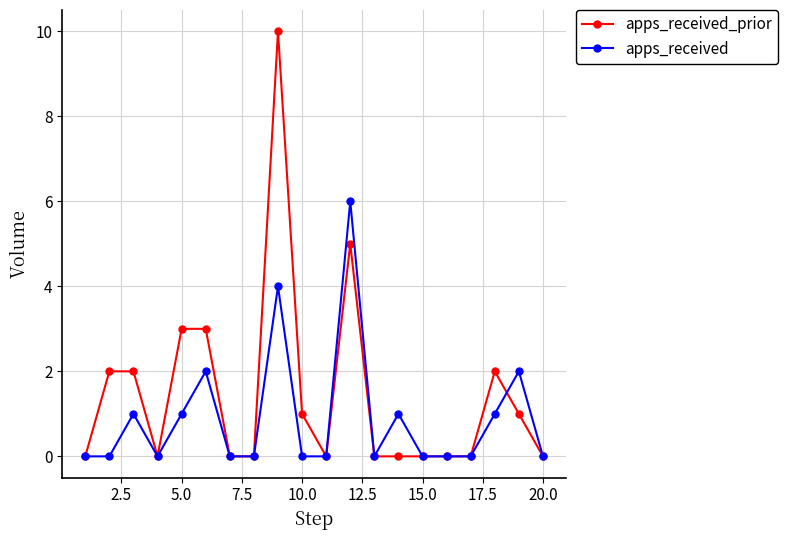

Which series has the widest spread of values?

apps_received_prior